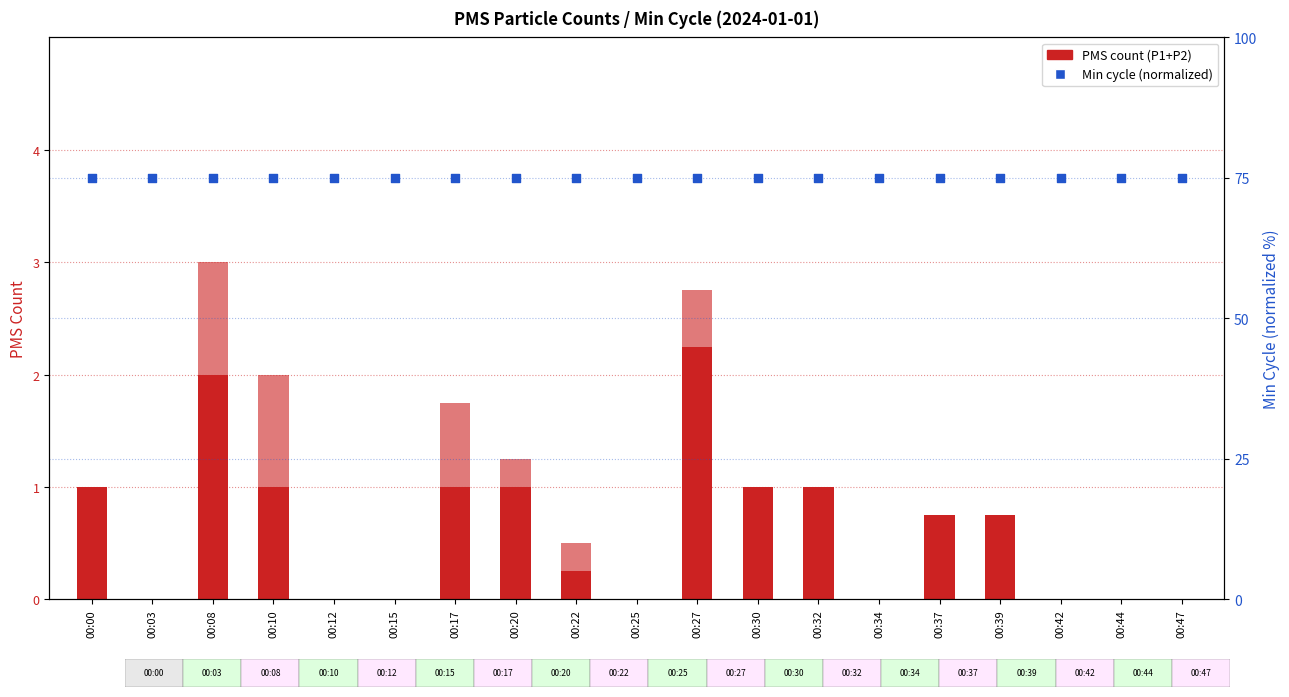

At how many categories does at least one series exceed 67?

19